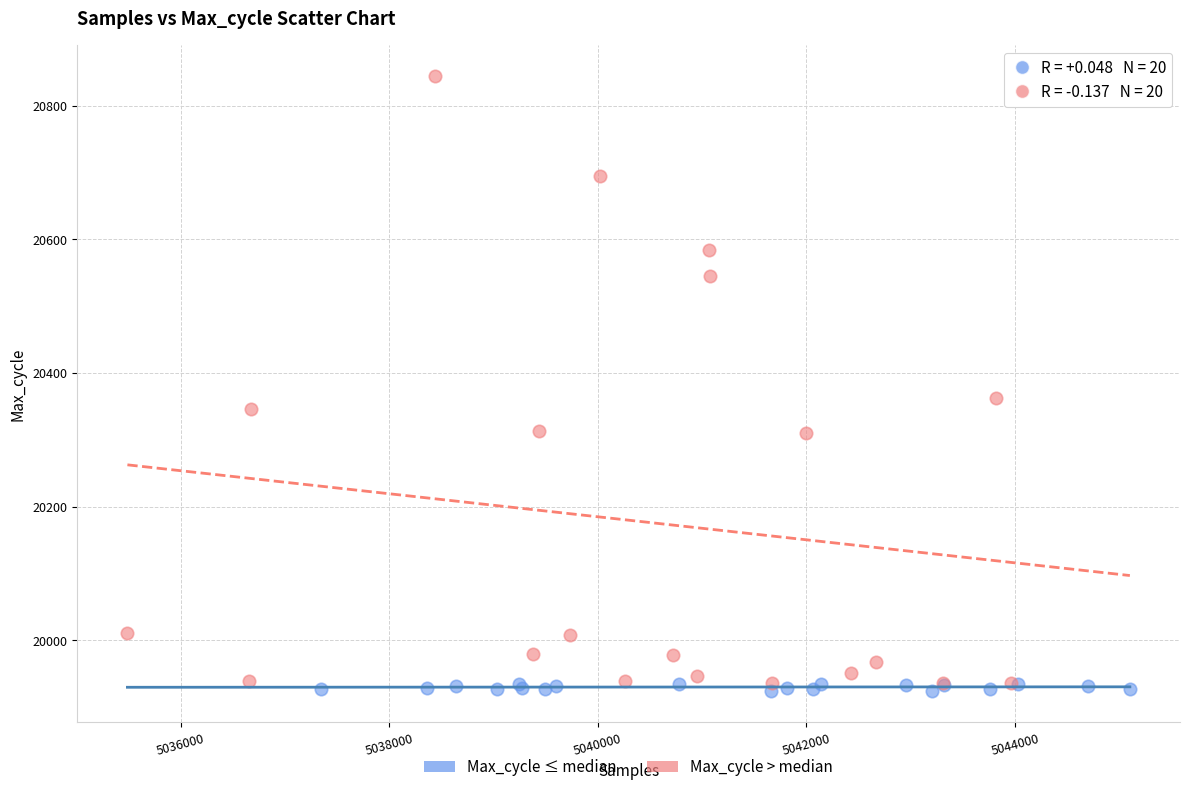

Which series contains the highest Y value?

Max_cycle > median